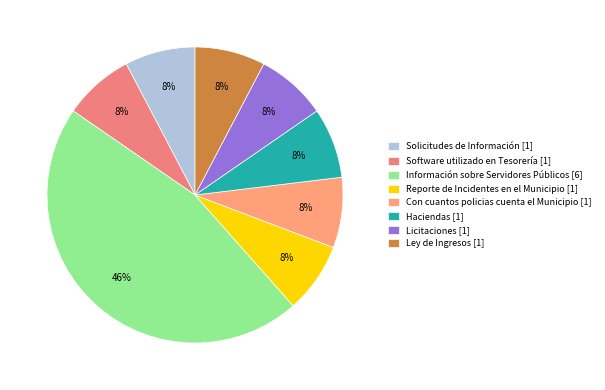

How many slices are in this pie chart?

8